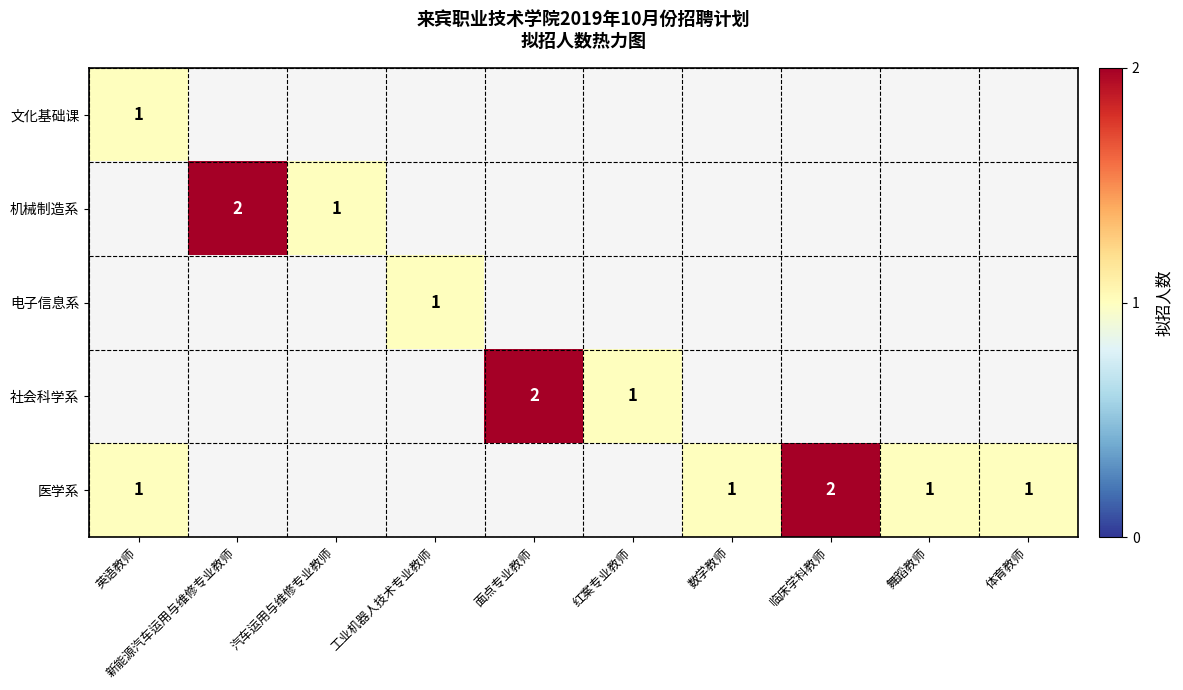

The 医学系 series shows 1 at 舞蹈教师. True or false?

True